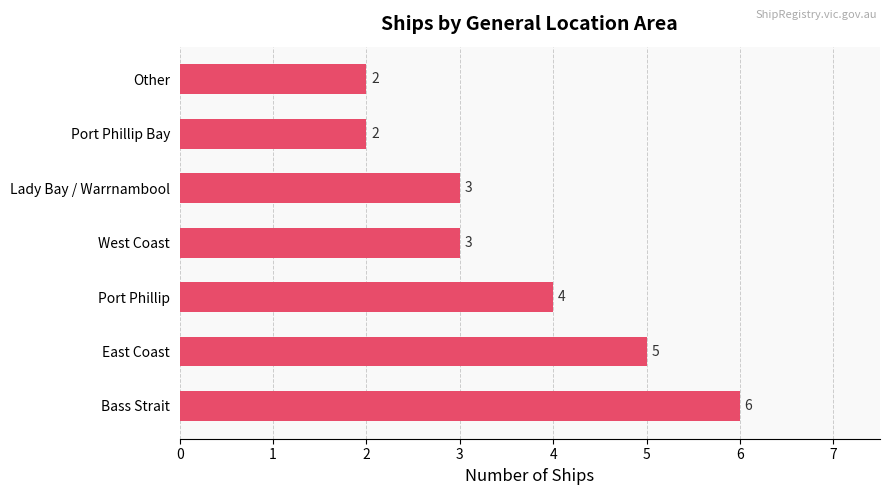

Reading bottom to top, what are all the values shown in this chart?

6	5	4	3	3	2	2